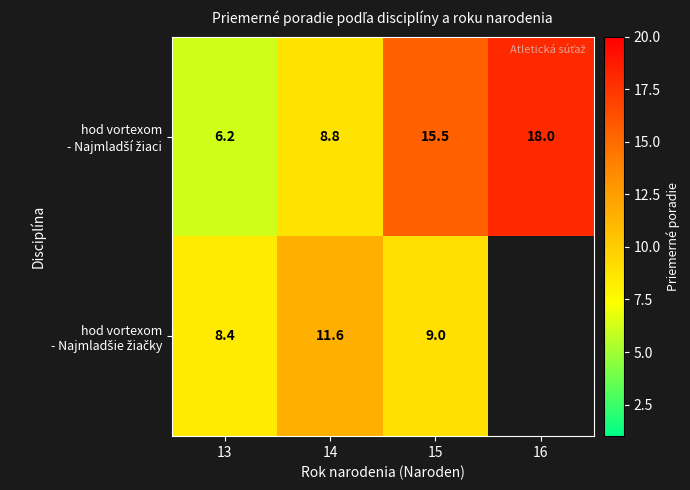

How many distinct data groups are displayed?

2